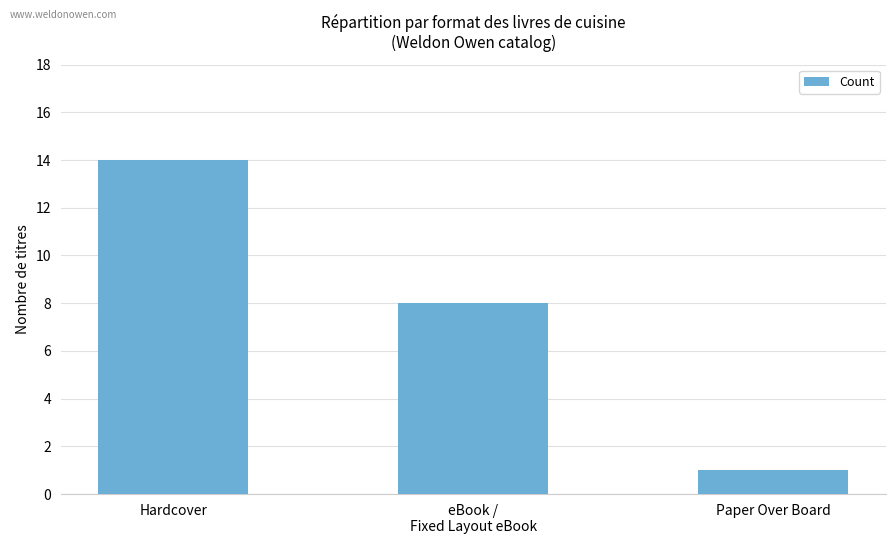

Reading left to right, transcribe all the data shown in this chart.

Hardcover=14	eBook /
Fixed Layout eBook=8	Paper Over Board=1